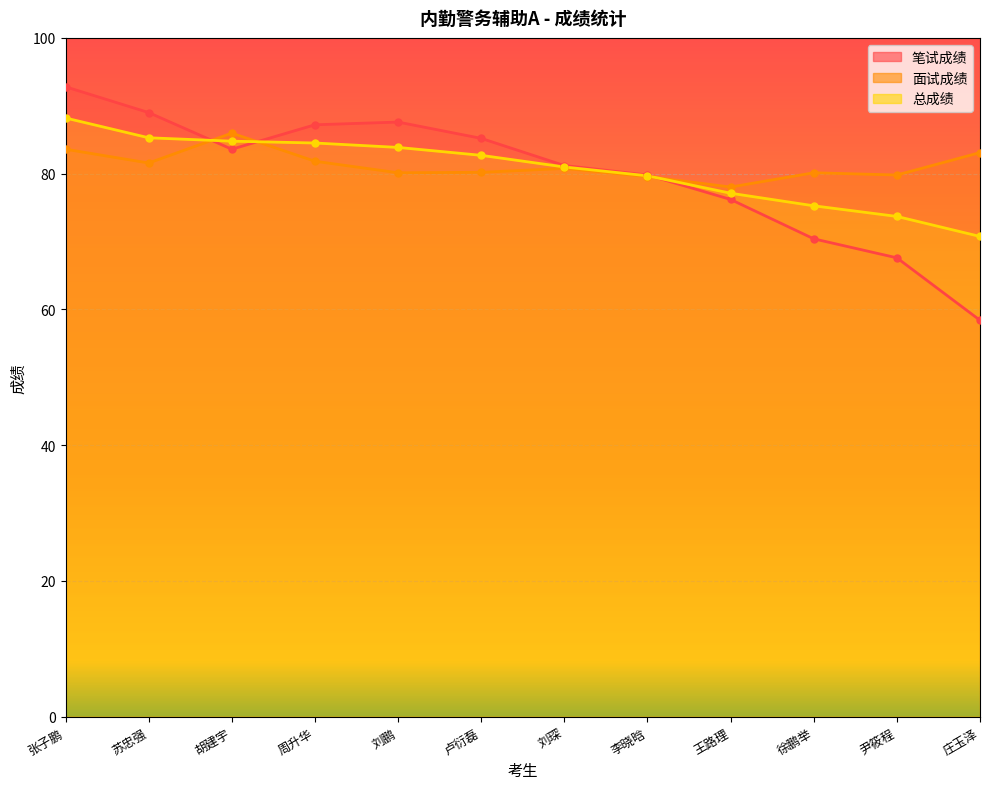

Where is the first local maximum for 笔试成绩?

刘鹏